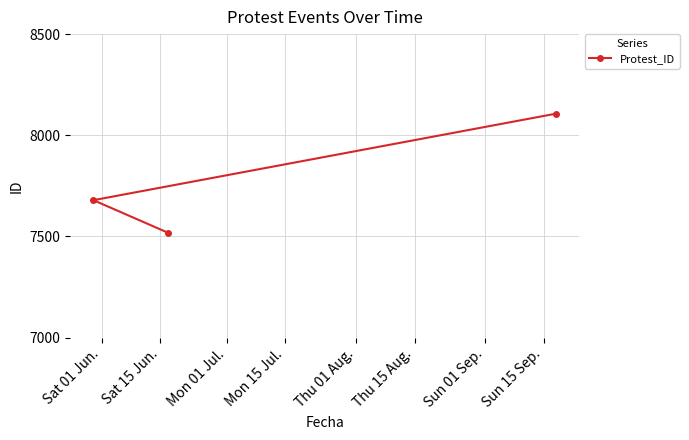

What is the maximum value shown in the chart?

8107